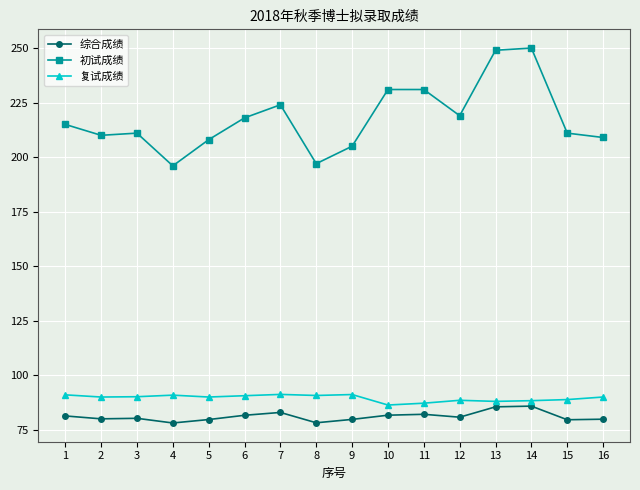

Count the number of categories in the chart.

16